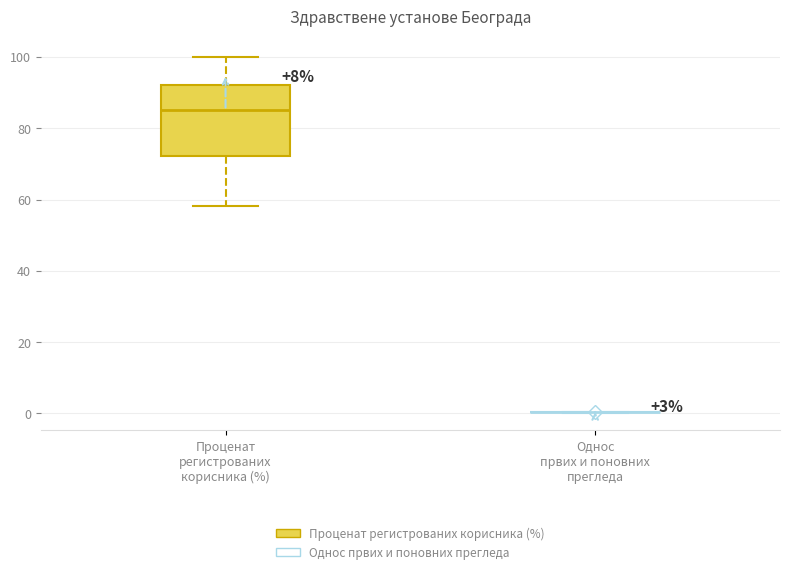

Comparing the boxes themselves (not the whiskers), which one is the tallest?

Проценат регистрованих корисника (%)